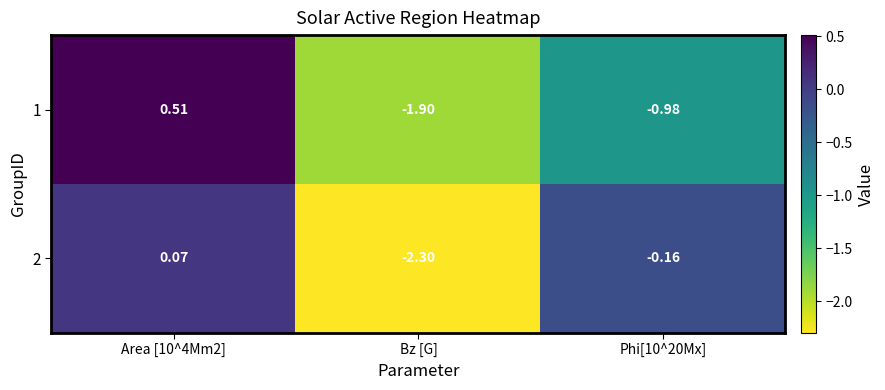

How many categories are shown in the chart?

3